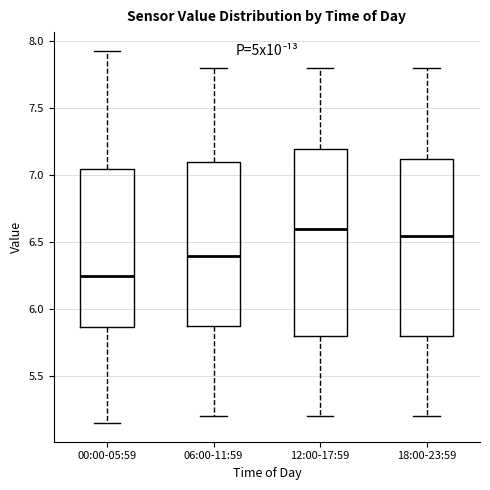

Reading left to right, transcribe this box plot: for each box, give where its median line is, the range the box spans, and where its two whiskers end, as read against the y-axis. The values are not printed on the chart, so give them approximately, as read against the axis.

00:00-05:59: median 6.25, box 5.85 to 7.05, whiskers 5.15 to 7.95
06:00-11:59: median 6.40, box 5.90 to 7.10, whiskers 5.20 to 7.80
12:00-17:59: median 6.60, box 5.80 to 7.20, whiskers 5.20 to 7.80
18:00-23:59: median 6.55, box 5.80 to 7.15, whiskers 5.20 to 7.80